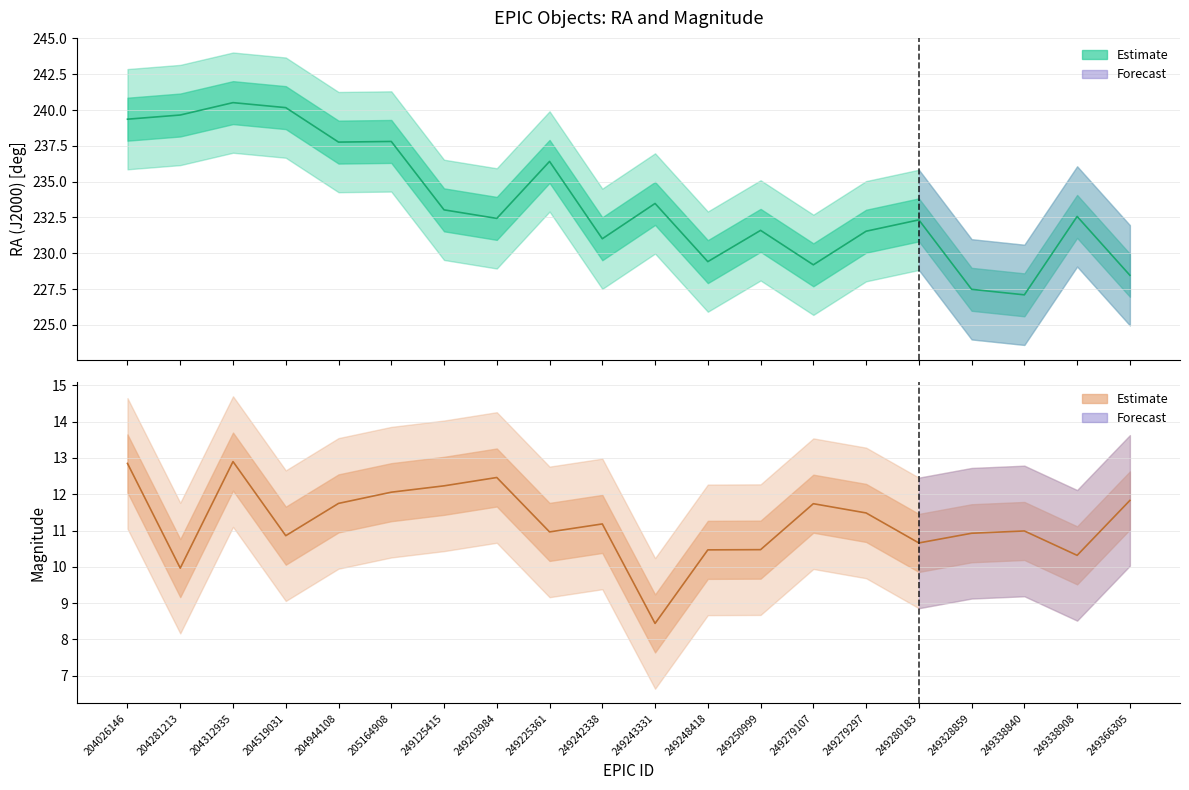

How many data points in magnitude are above 11?

10